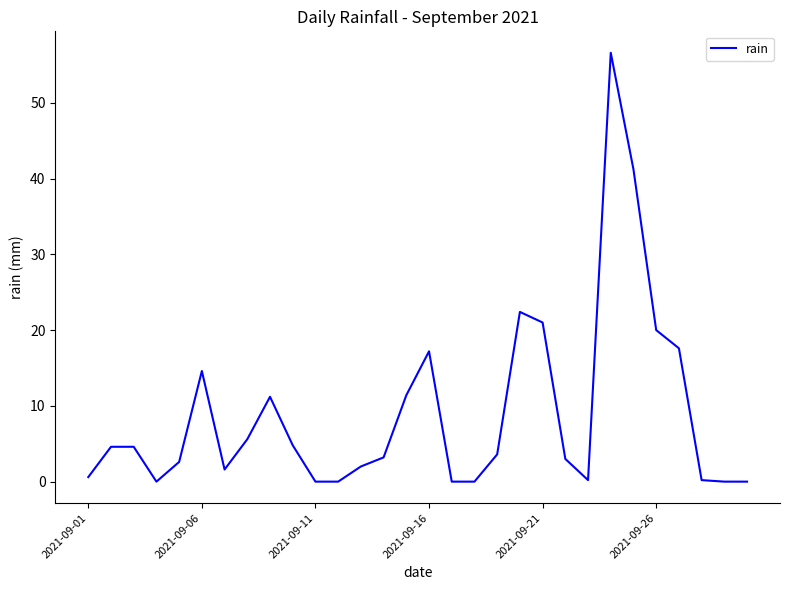

Count the number of categories in the chart.

30